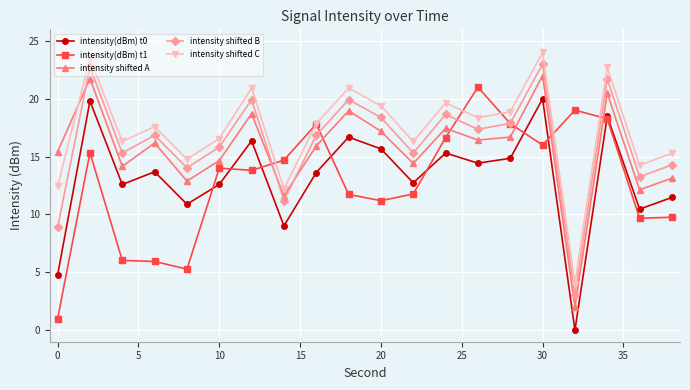

Rank the series by their maximum value, from lowest to highest.

intensity(dBm) t0, intensity(dBm) t1, intensity shifted A, intensity shifted B, intensity shifted C